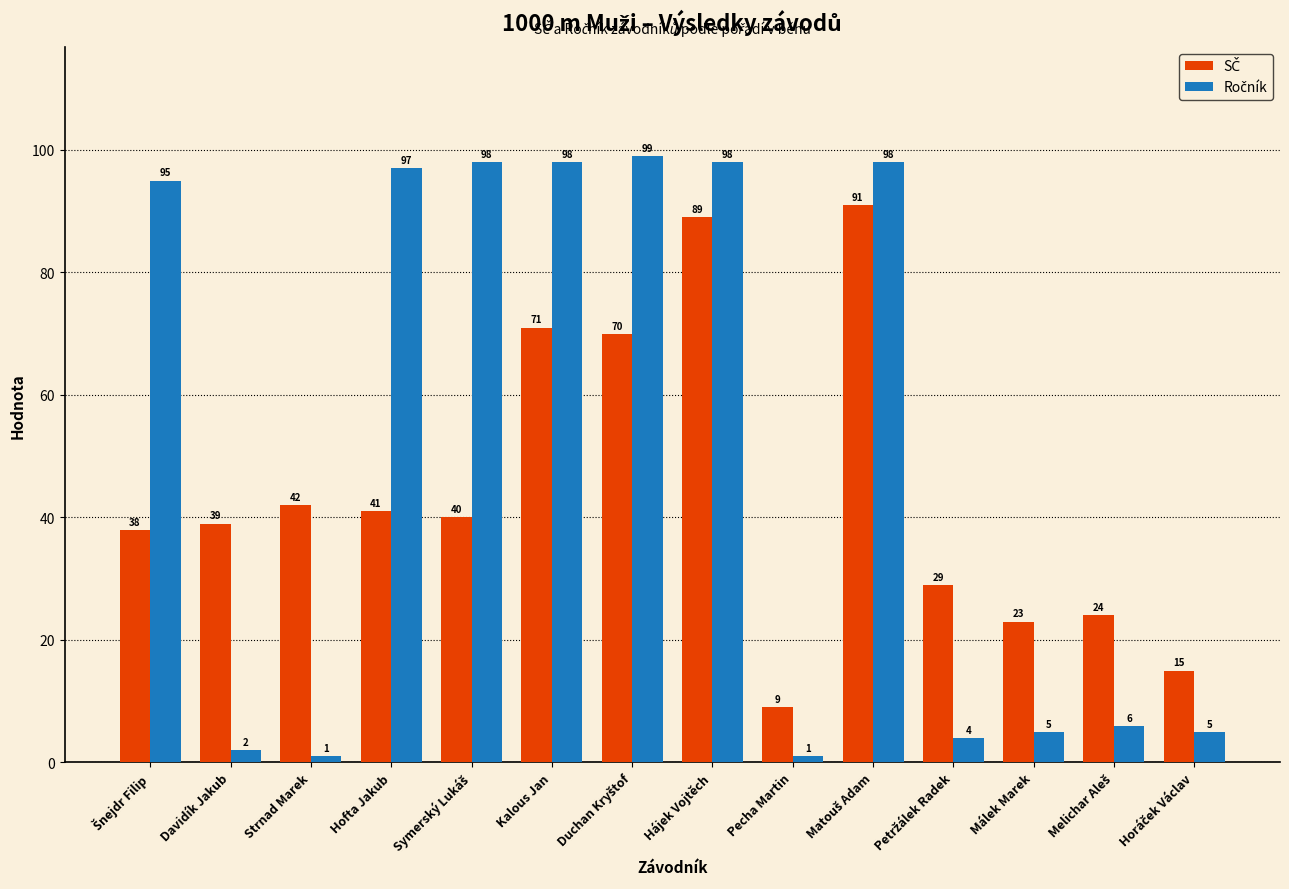

What is the greatest value displayed?

99